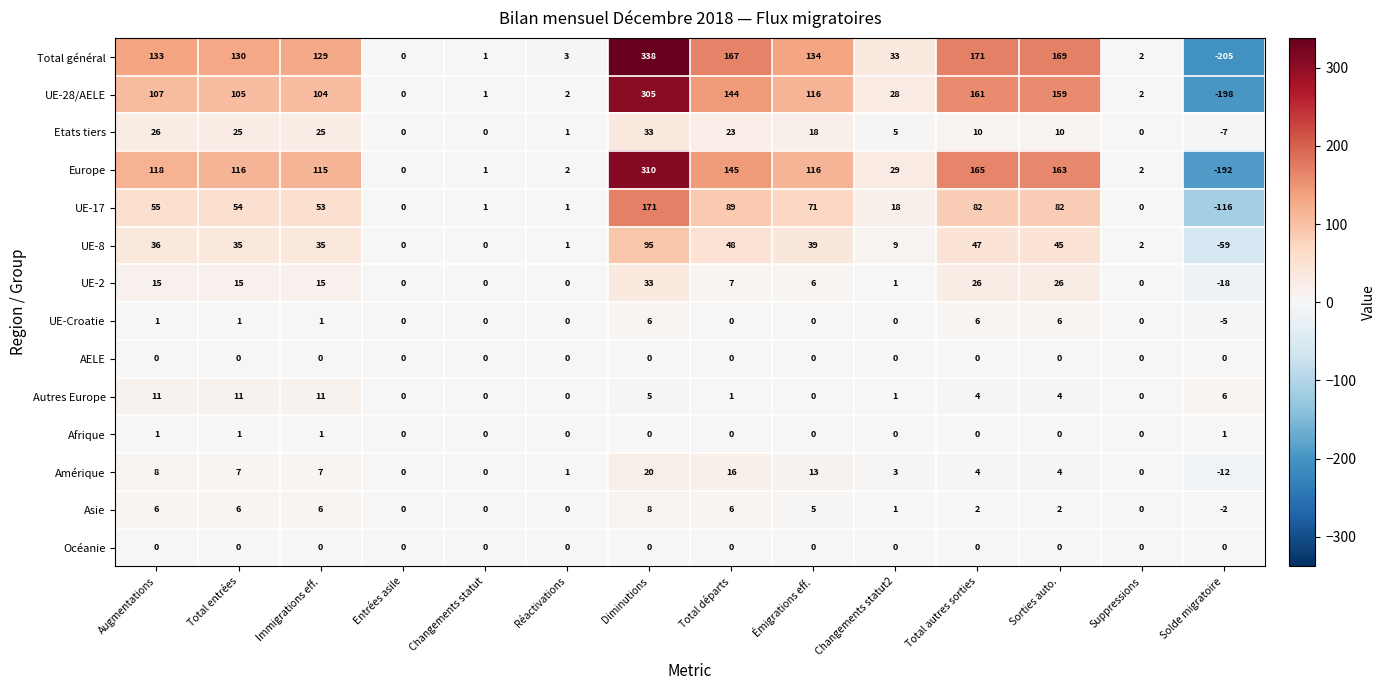

What is the spread (max minus min) of values at Augmentations?

133